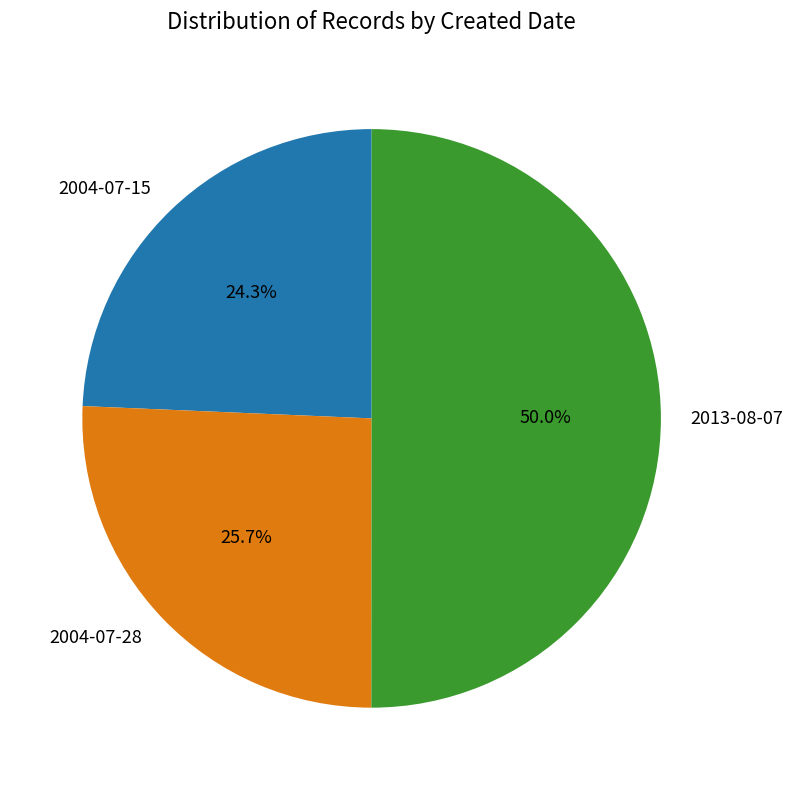

Rank the categories by value from lowest to highest.

2004-07-15, 2004-07-28, 2013-08-07